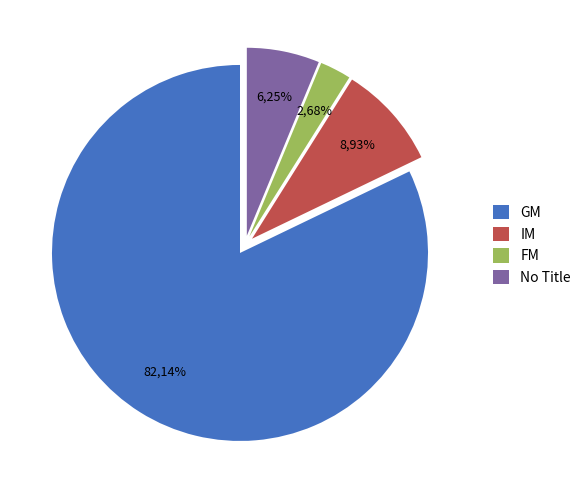

True or false: IM accounts for 9% of the total.

True